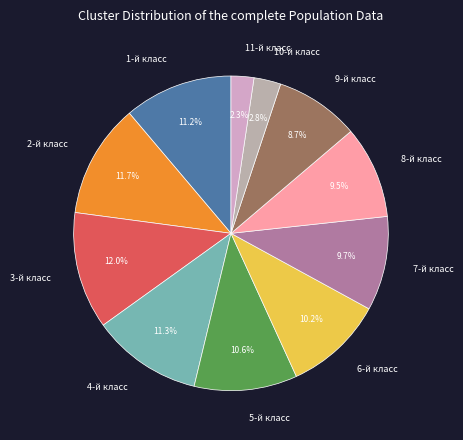

How many slices are in this pie chart?

11